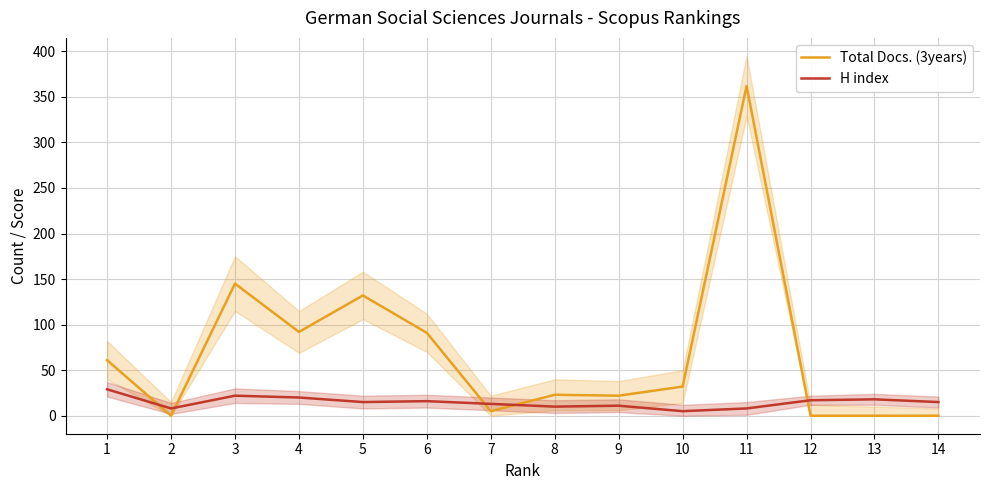

Rank the series by their maximum value, from lowest to highest.

H index, Total Docs. (3years)